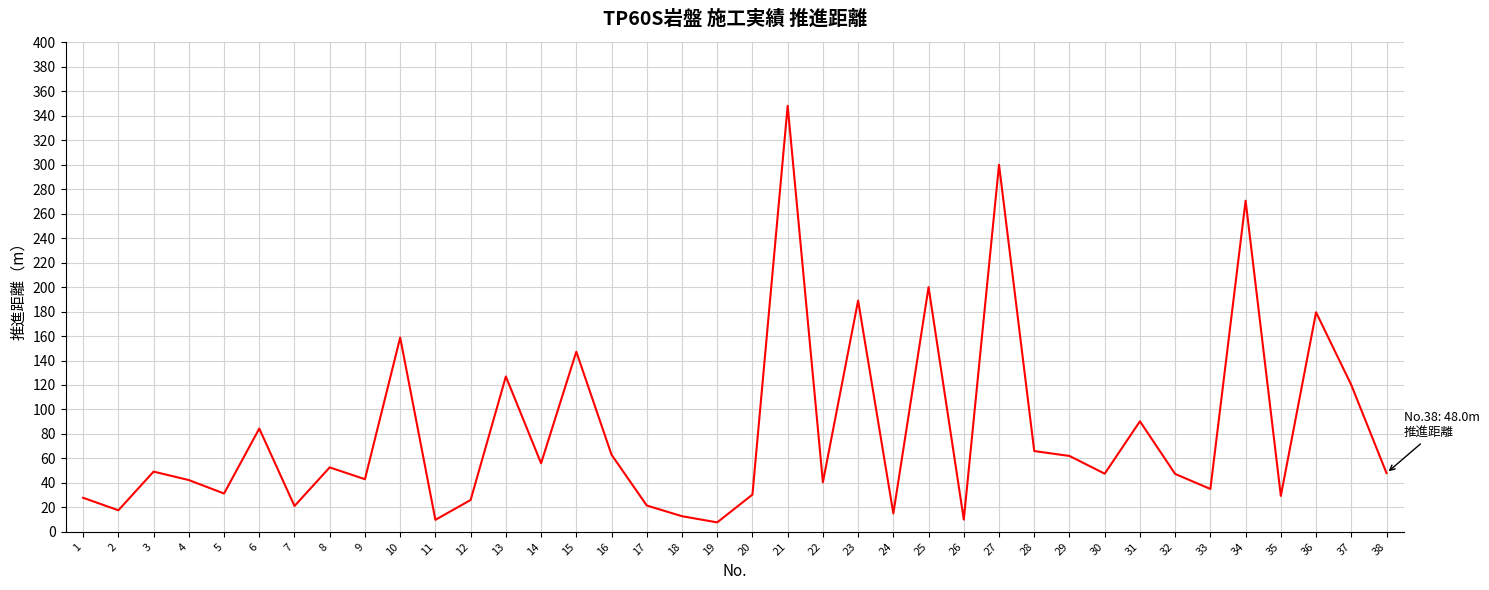

At which label is the value closest to 177?

36